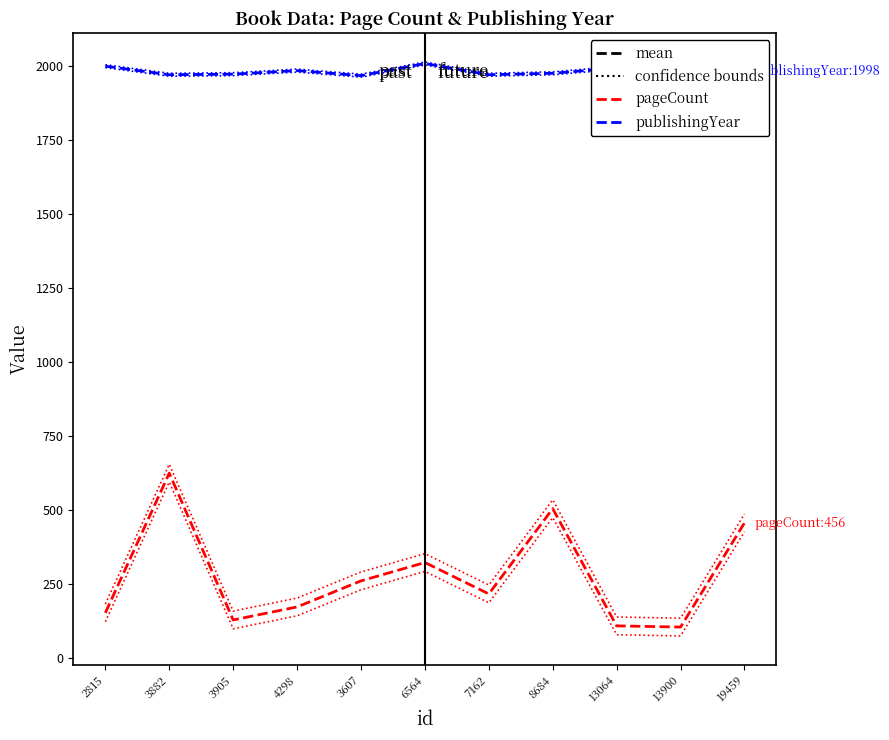

Where is the first local minimum for publishingYear (bounds)?

3882